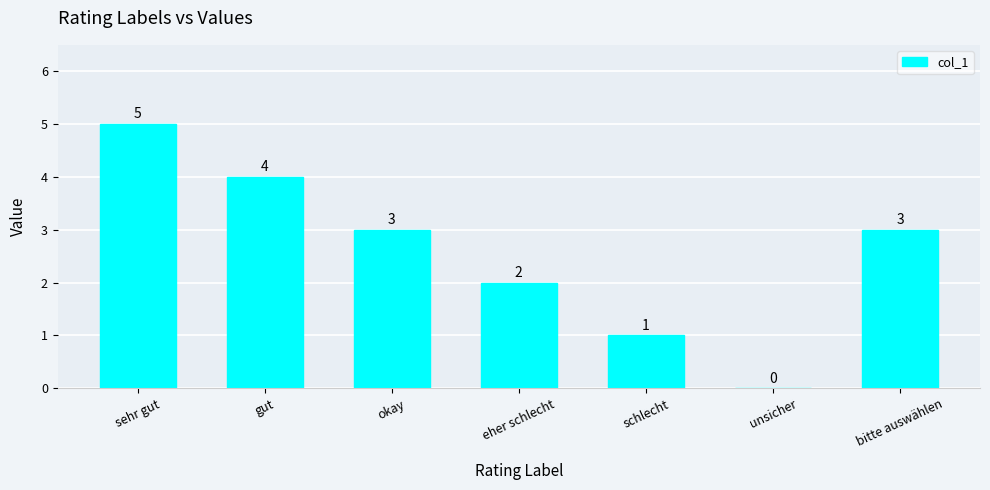

What is the average value?

3